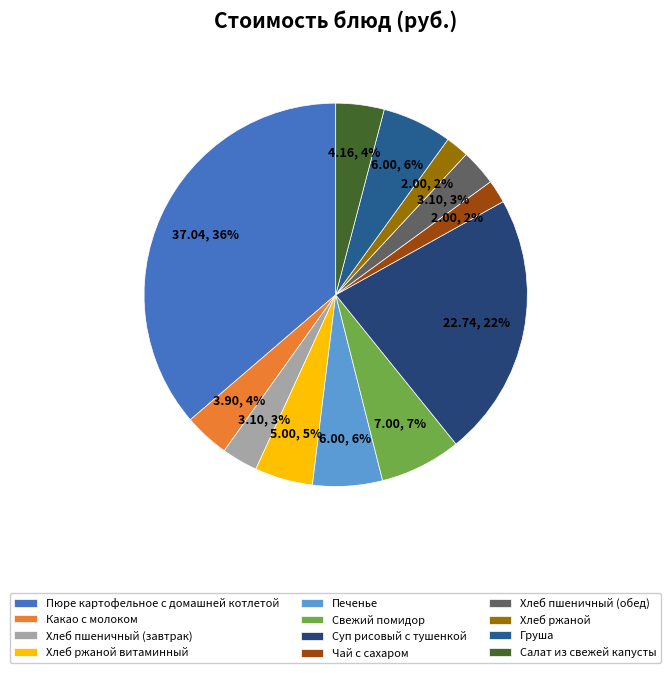

Approximately how many times larger is the value at Чай с сахаром compared to Груша?

0.3